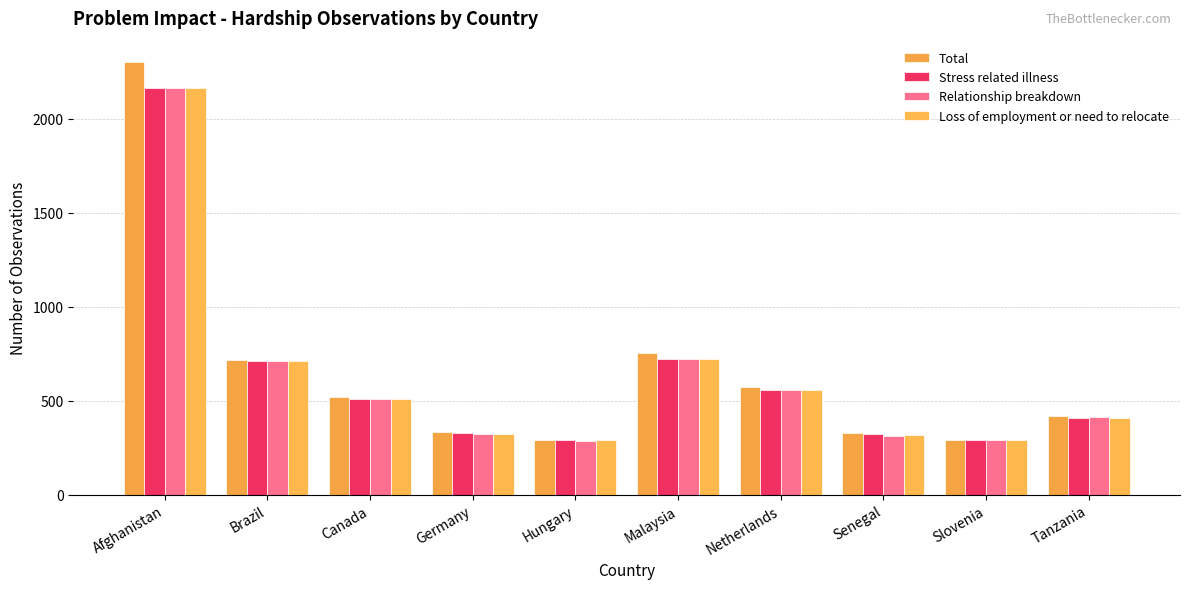

What is the total value across all series at Senegal?

1278